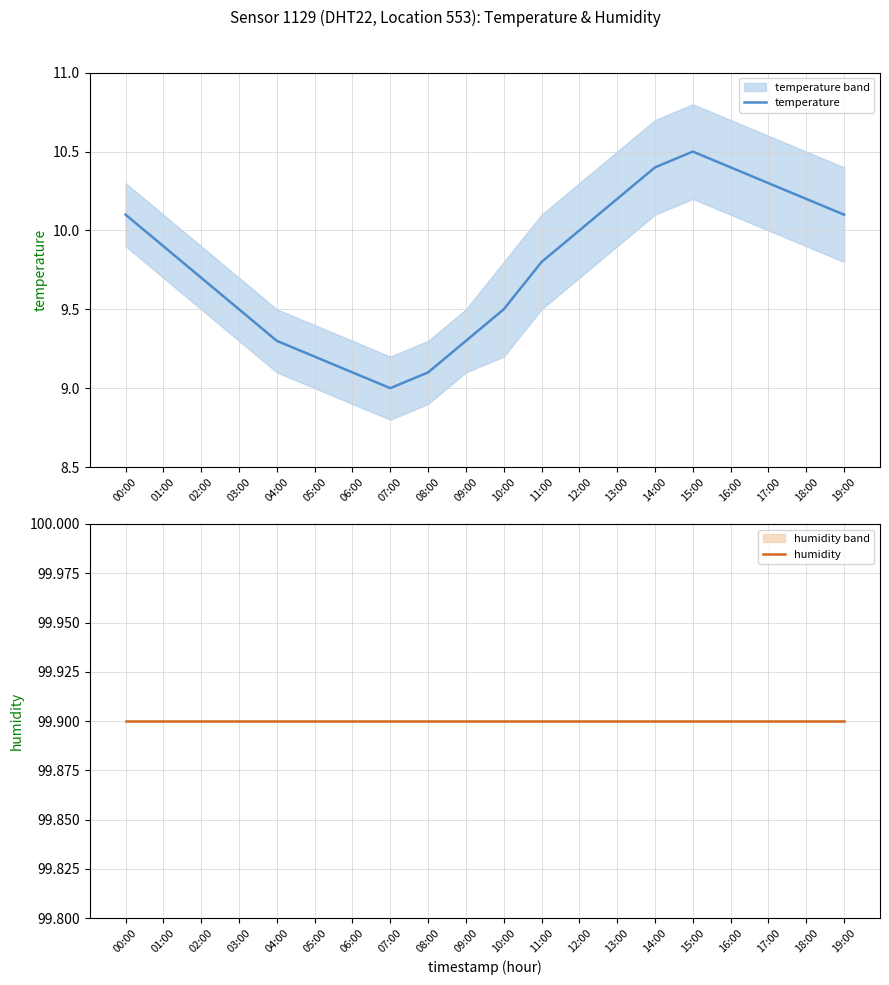

List the series in order of their overall mean, highest first.

humidity, temperature